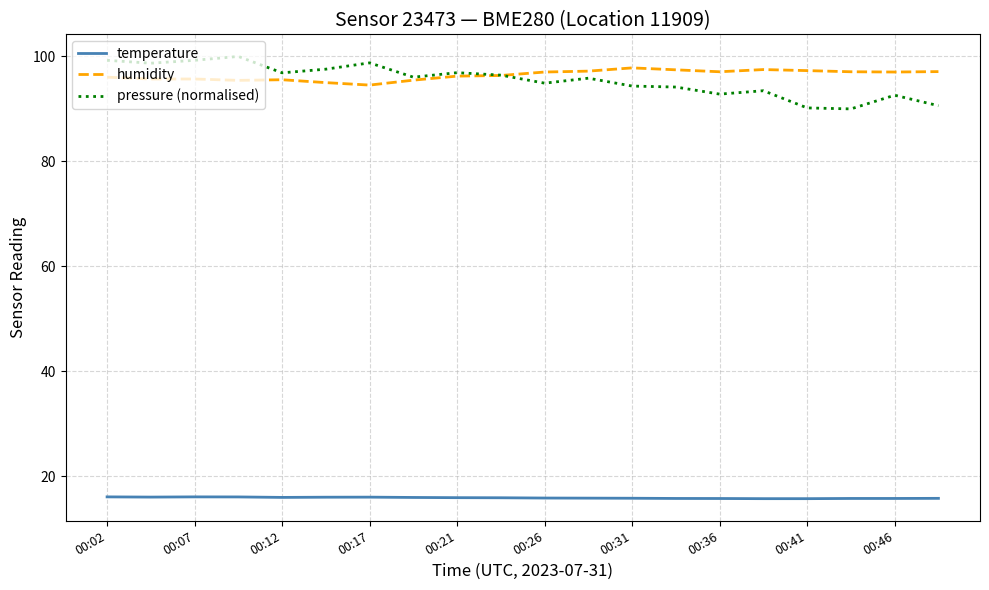

True or false: temperature and humidity cross at least once.

False